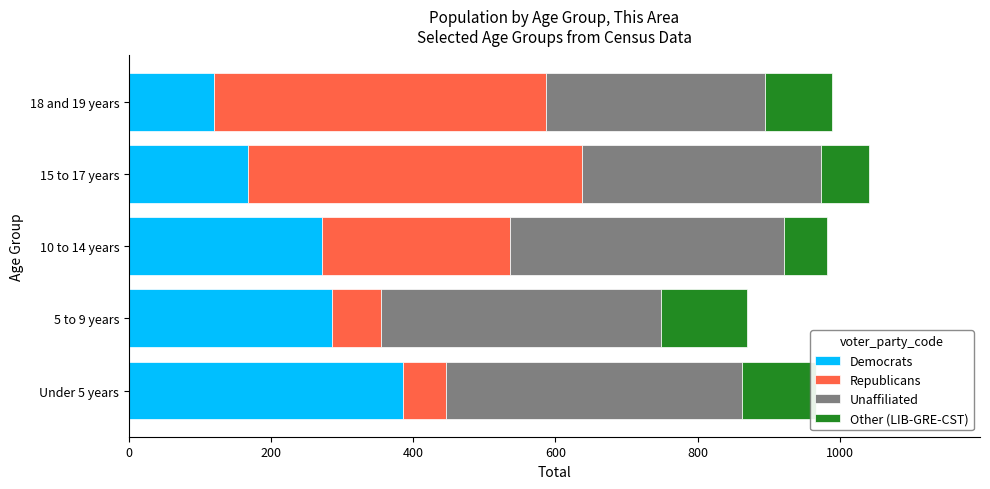

What are all the series names shown in the legend?

Democrats, Republicans, Unaffiliated, Other (LIB-GRE-CST)